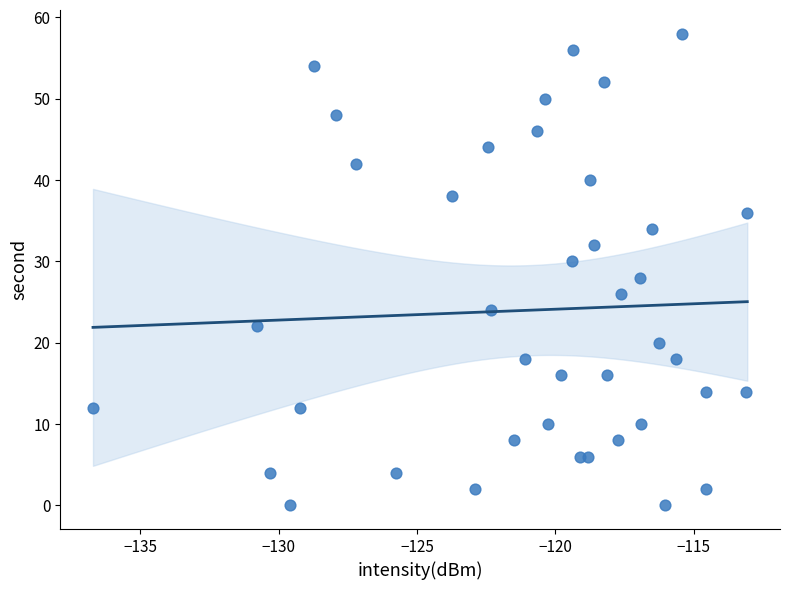

What is the range of Y values (max minus min)?

58